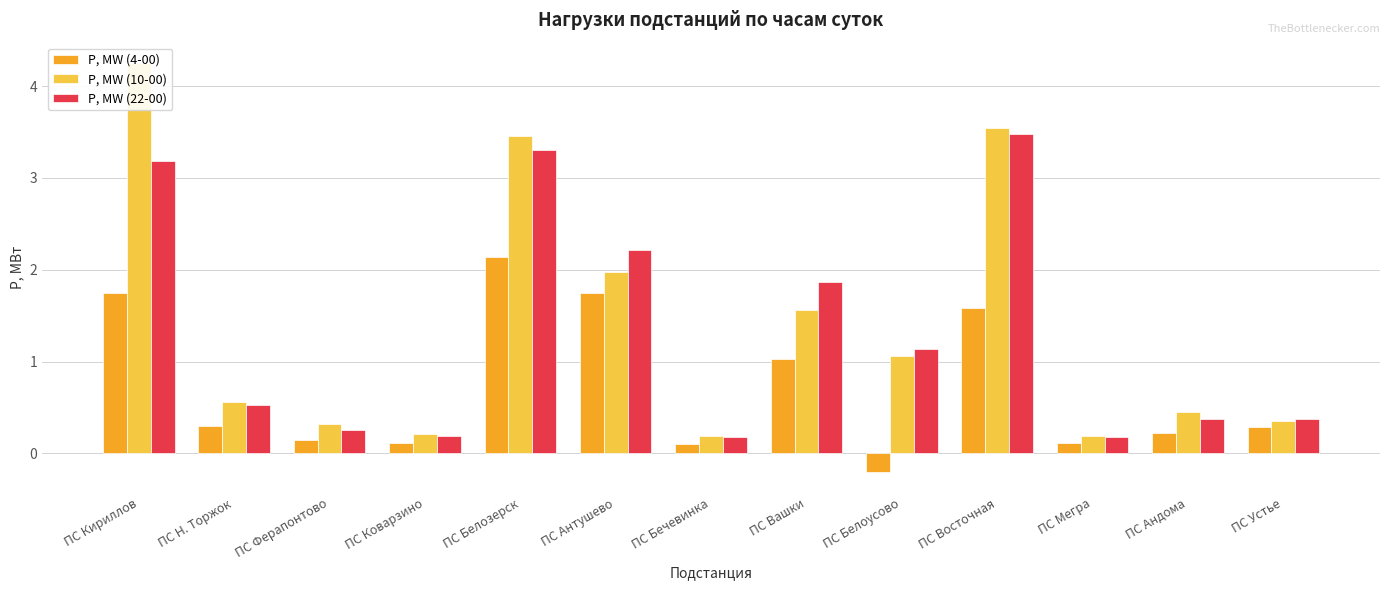

How many groups of bars are there?

13